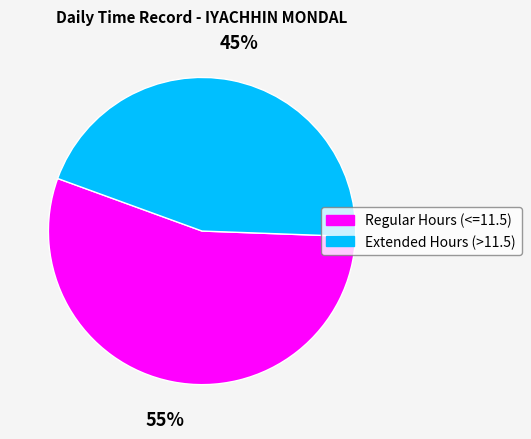

Is there any slice that represents more than half of the pie?

Yes